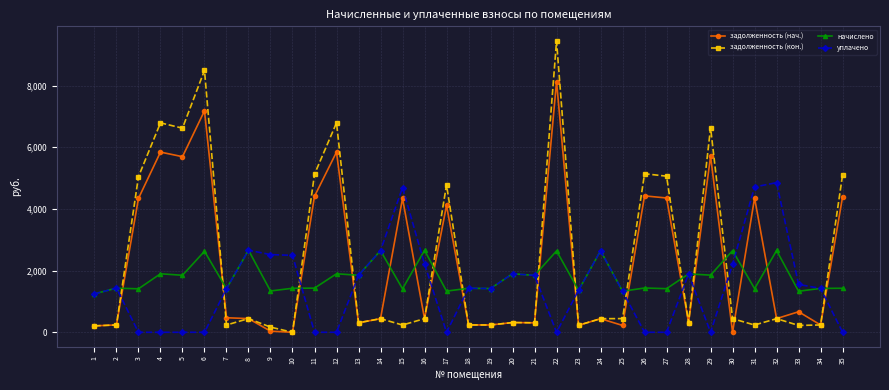

True or false: начислено has more than 1 interior local peaks.

True